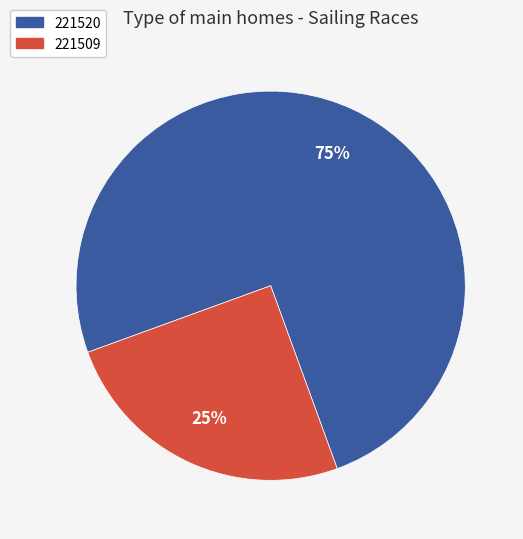

Is 221509 the majority of the pie?

No